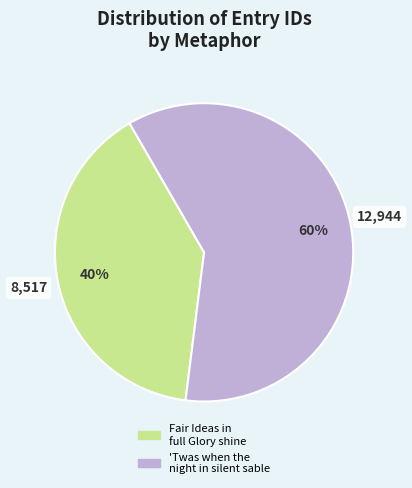

Is it true that 'Twas when the night in silent sable is 60% of the pie?

True